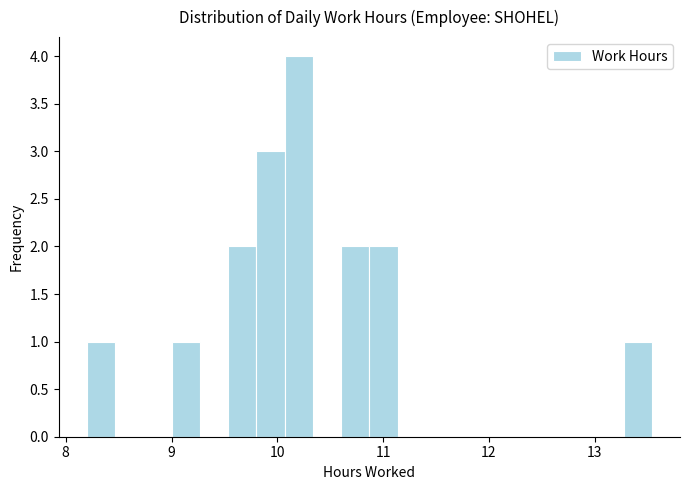

Read against the x-axis, roughly where is the centre of the tallest bar?

10.2